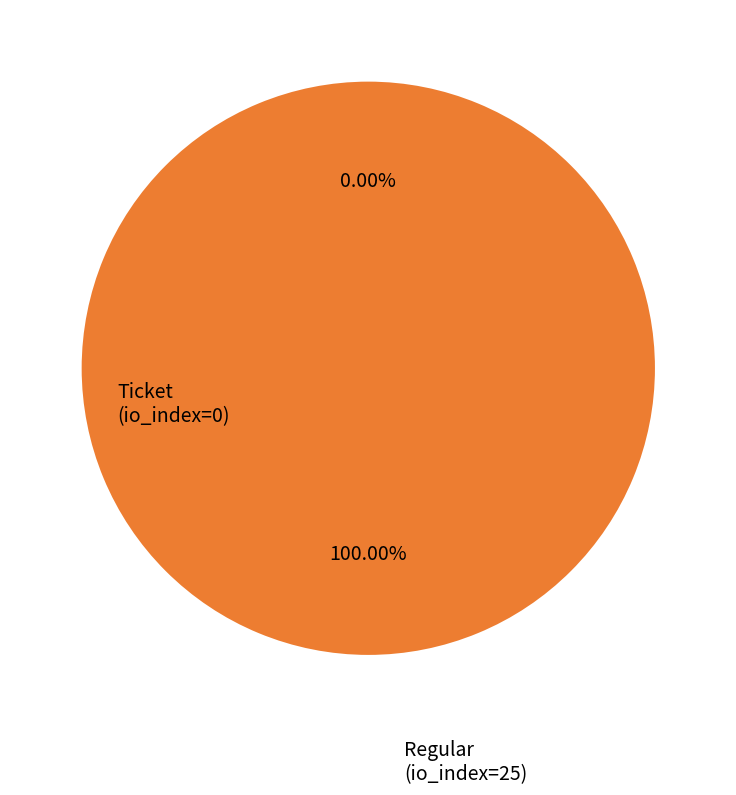

Rank the categories by value from highest to lowest.

Regular, Ticket